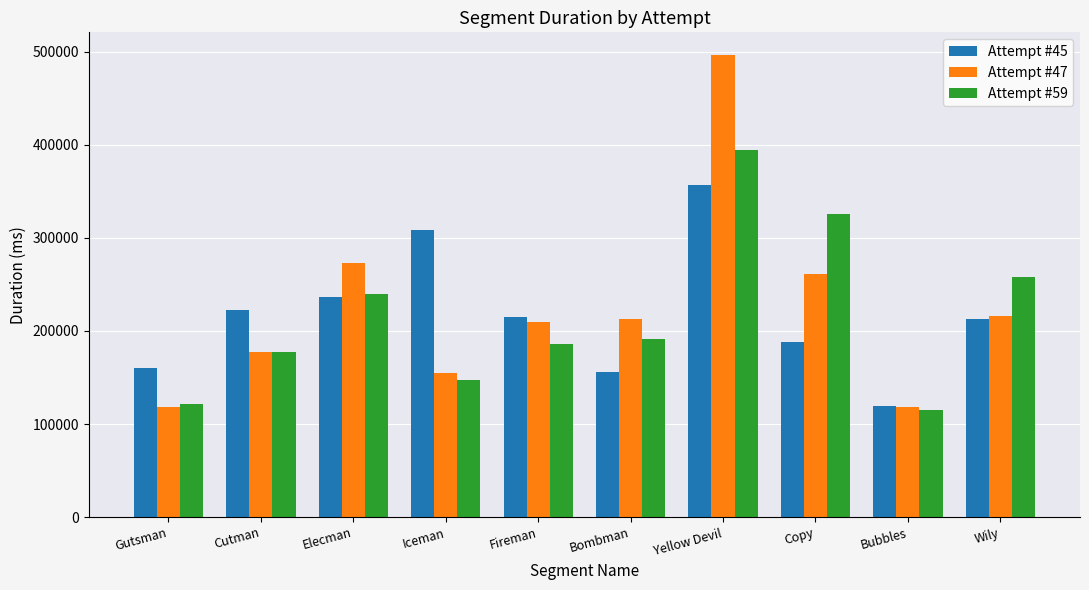

Does the chart contain any negative values?

No